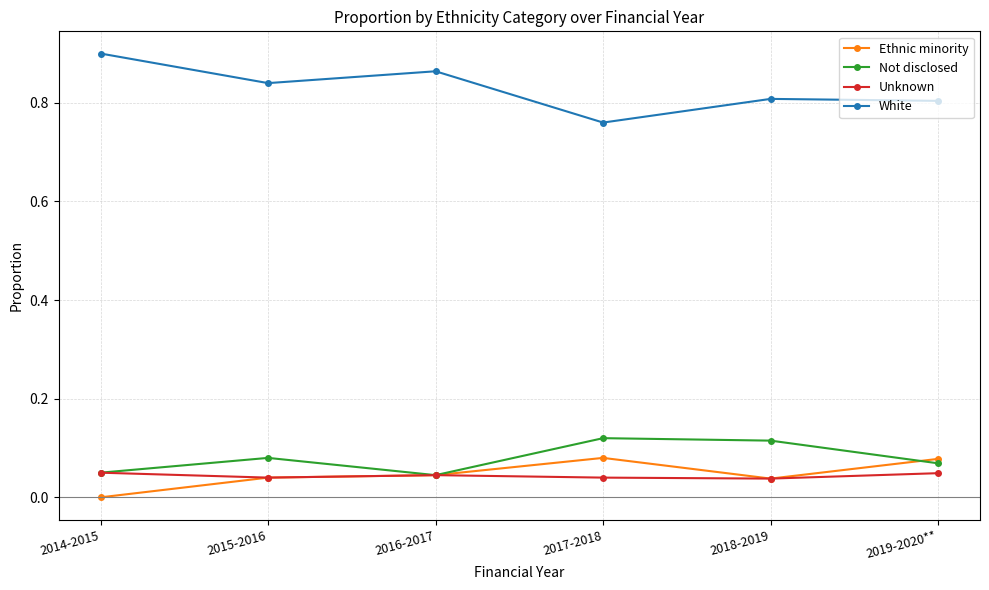

Which label corresponds to the smallest value in the chart?

2014-2015